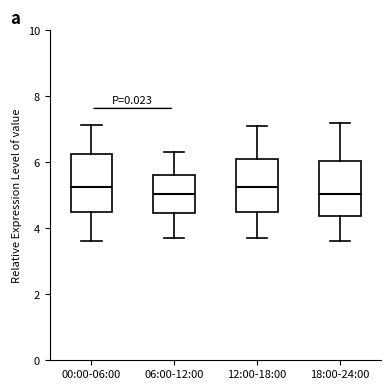

Reading left to right, read every box against the y-axis: the position of its median line, the range the box covers, and the ends of its whiskers. The values are not printed on the chart, so give them approximately, as read against the axis.

00:00-06:00: median 5.2, box 4.4 to 6.2, whiskers 3.6 to 7.2
06:00-12:00: median 5.0, box 4.4 to 5.6, whiskers 3.8 to 6.4
12:00-18:00: median 5.2, box 4.6 to 6.2, whiskers 3.8 to 7.2
18:00-24:00: median 5.0, box 4.4 to 6.0, whiskers 3.6 to 7.2